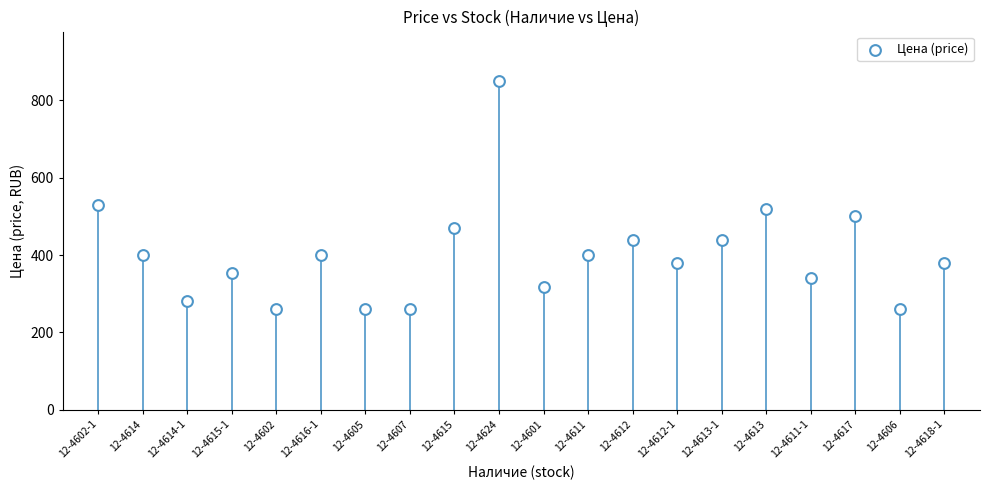

What is the range of Y values (max minus min)?

590